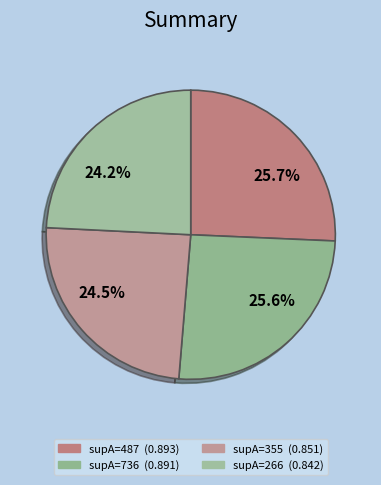

How many slices are in this pie chart?

4